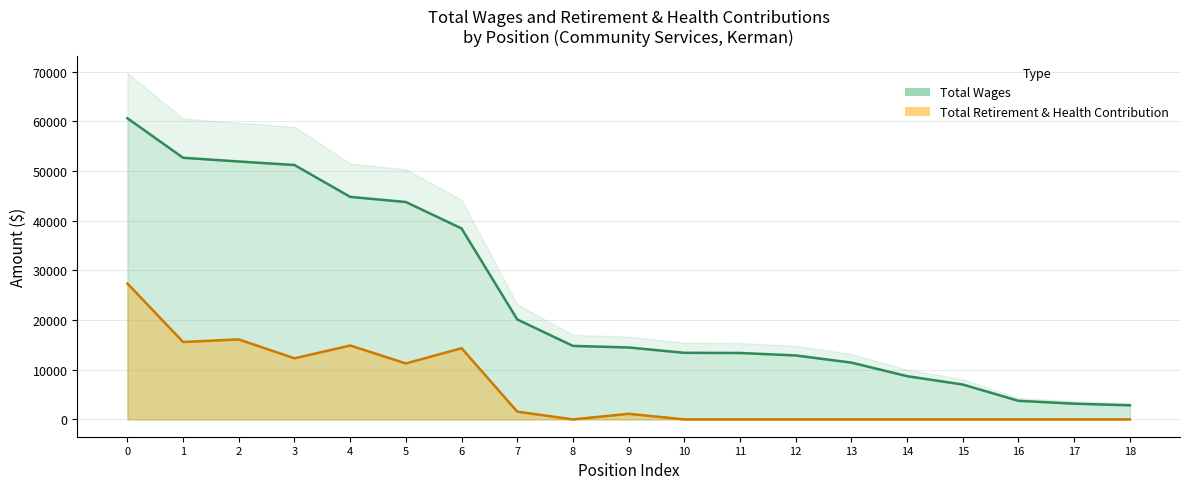

True or false: Total Retirement & Health Contribution has a value of 0 at 17.

True